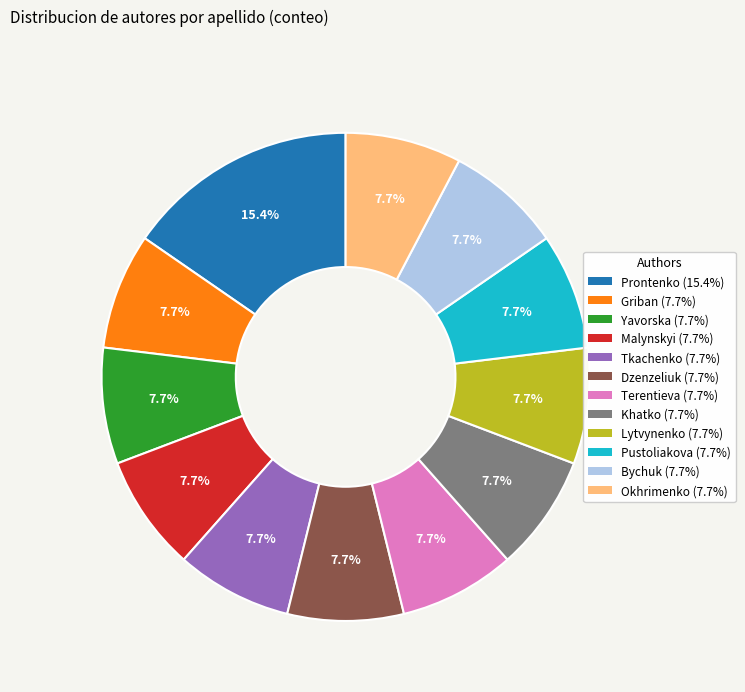

Count the number of slices in the pie.

12